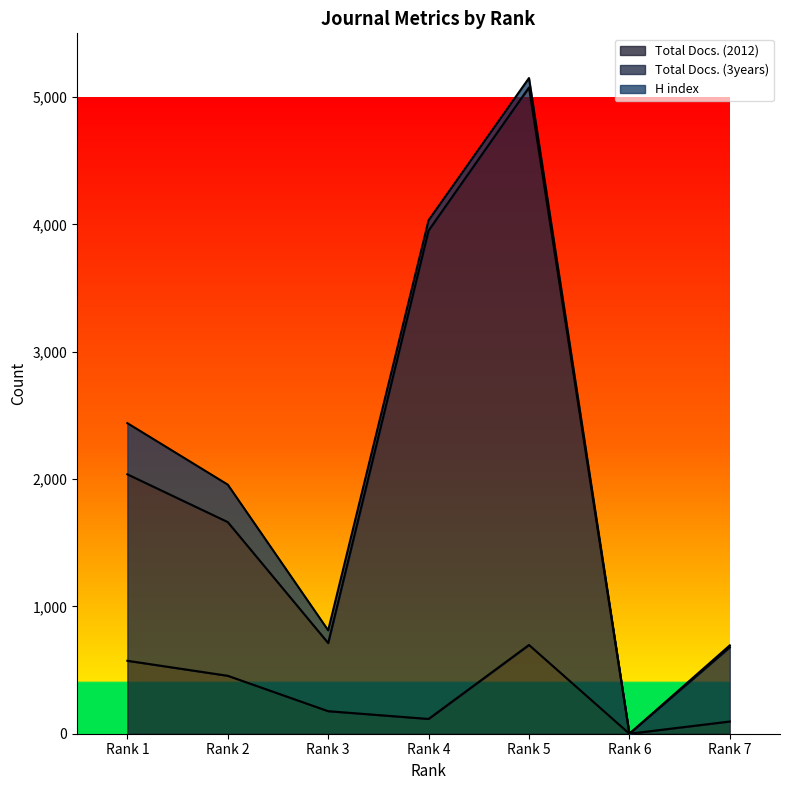

What is the sum of all Total Docs. (2012) values?

2114